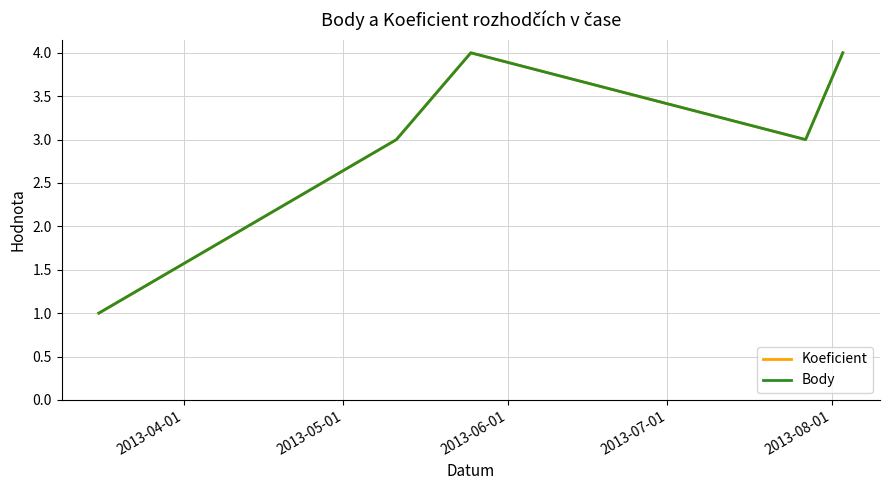

At which label does Body first exceed 3?

2013-06-01